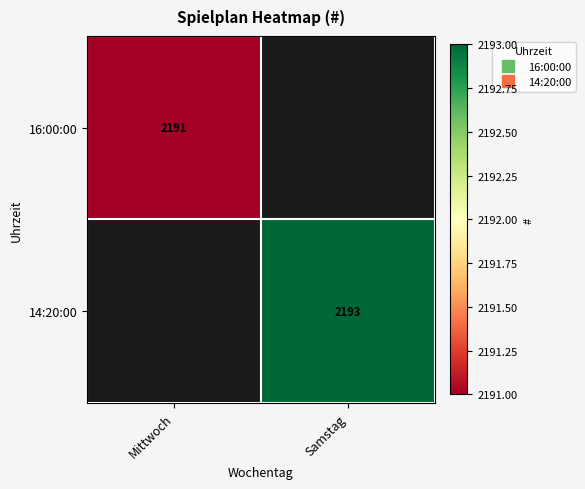

Rank the series by their maximum value, from highest to lowest.

16:00:00, 14:20:00